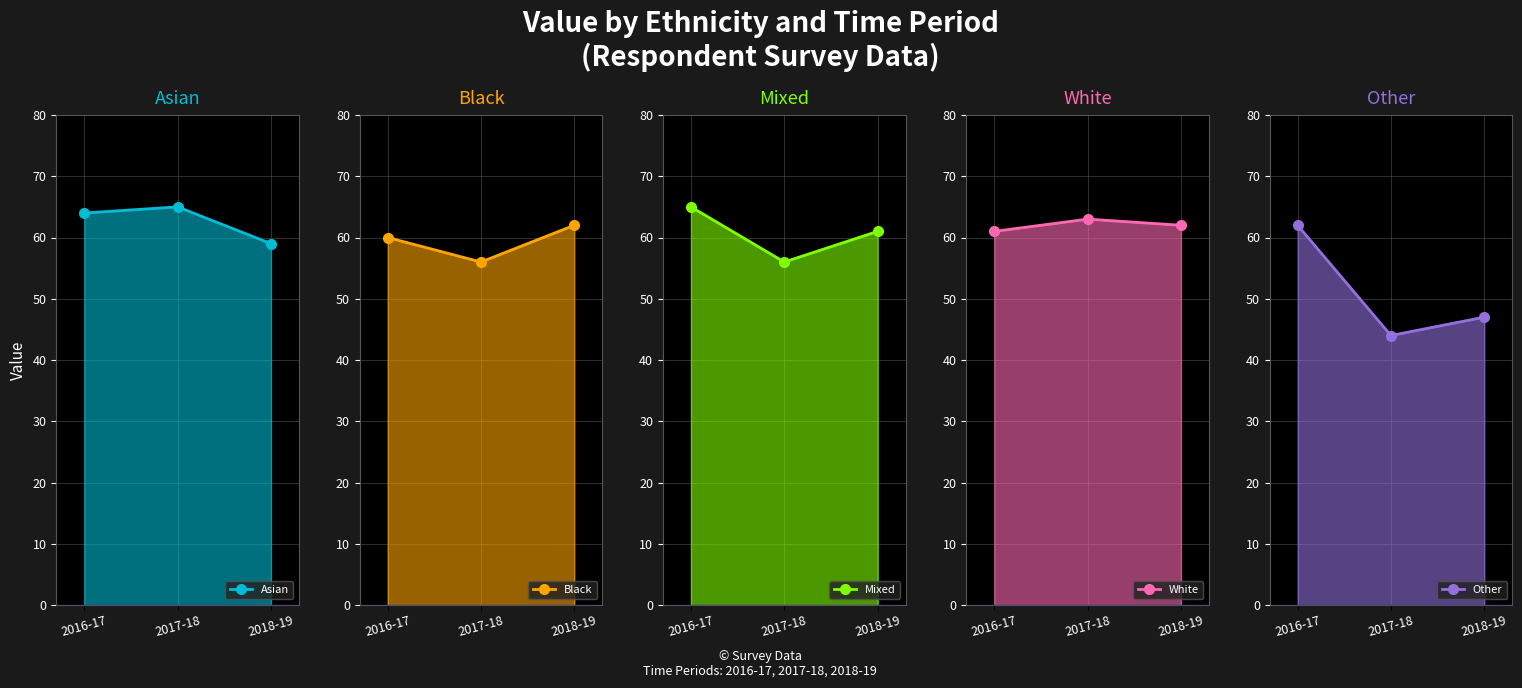

How many values in the White series exceed 62?

1